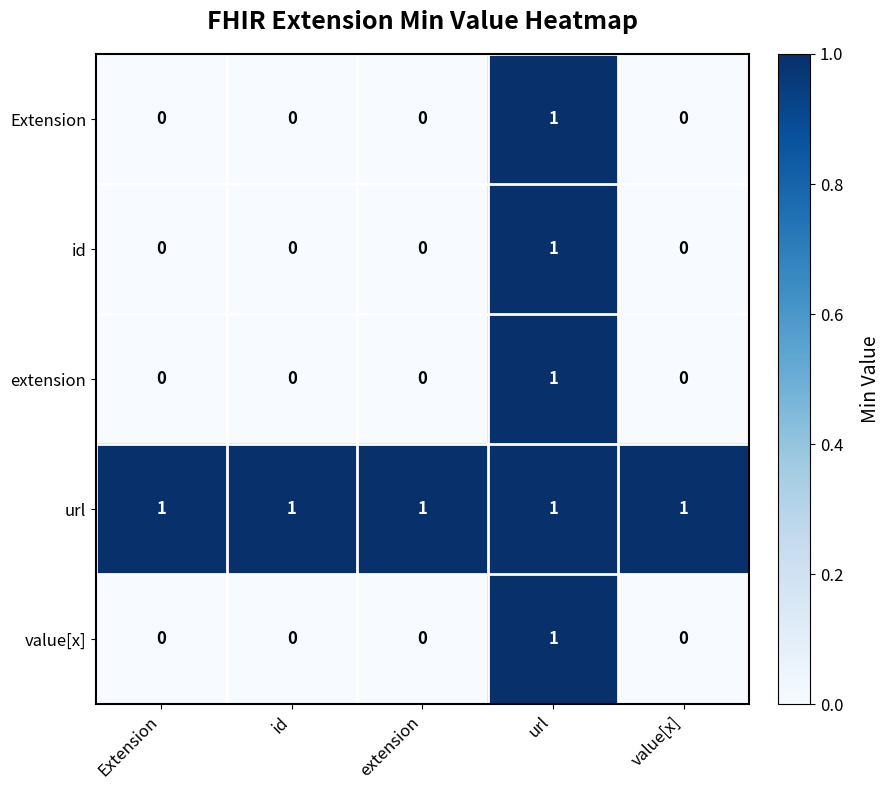

The url series shows 1 at url. True or false?

True